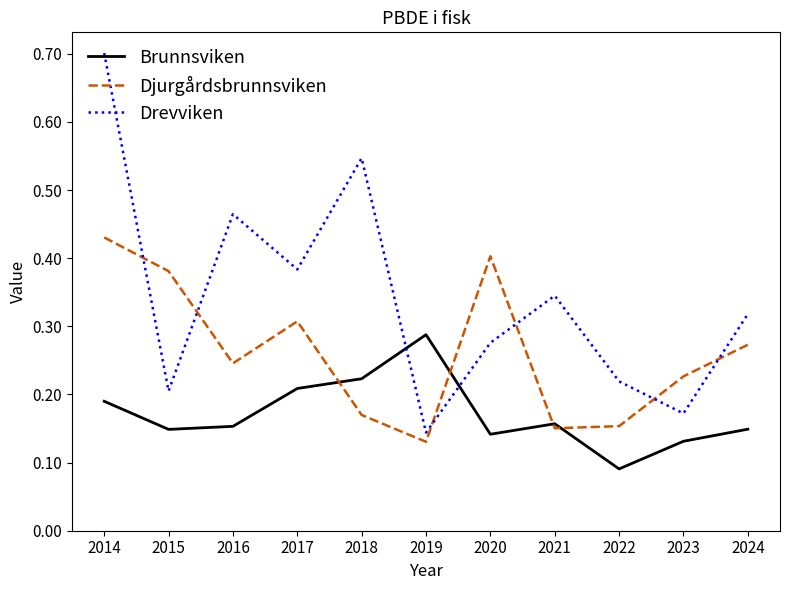

Which series has the widest spread of values?

Drevviken